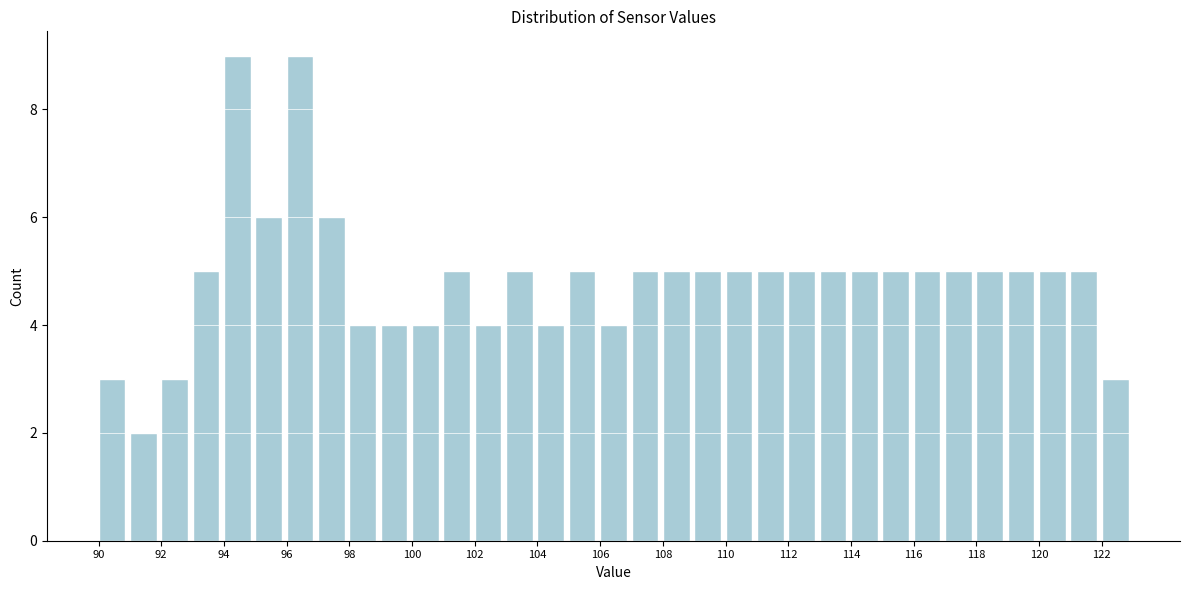

What is the height of the bar covering 118 to 119 on the x-axis? The values are not printed on the chart, so give them approximately, as read against the axis.

5